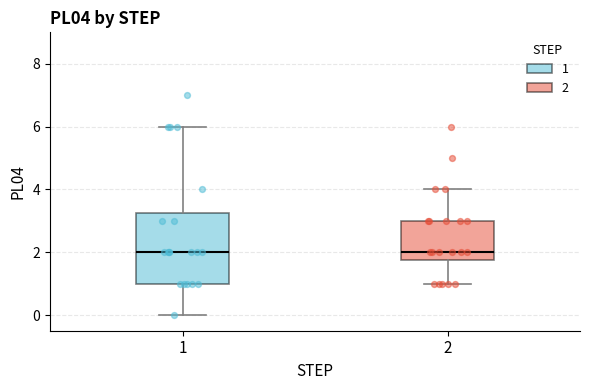

Reading left to right, transcribe this box plot: for each box, give where its median line is, the range the box spans, and where its two whiskers end, as read against the y-axis. The values are not printed on the chart, so give them approximately, as read against the axis.

1: median 2.0, box 1.0 to 3.2, whiskers 0.0 to 6.0
2: median 2.0, box 1.8 to 3.0, whiskers 1.0 to 4.0